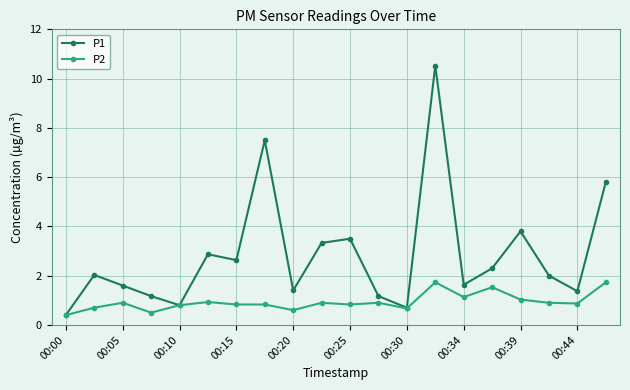

True or false: P2 has more than 0 interior local peaks.

True